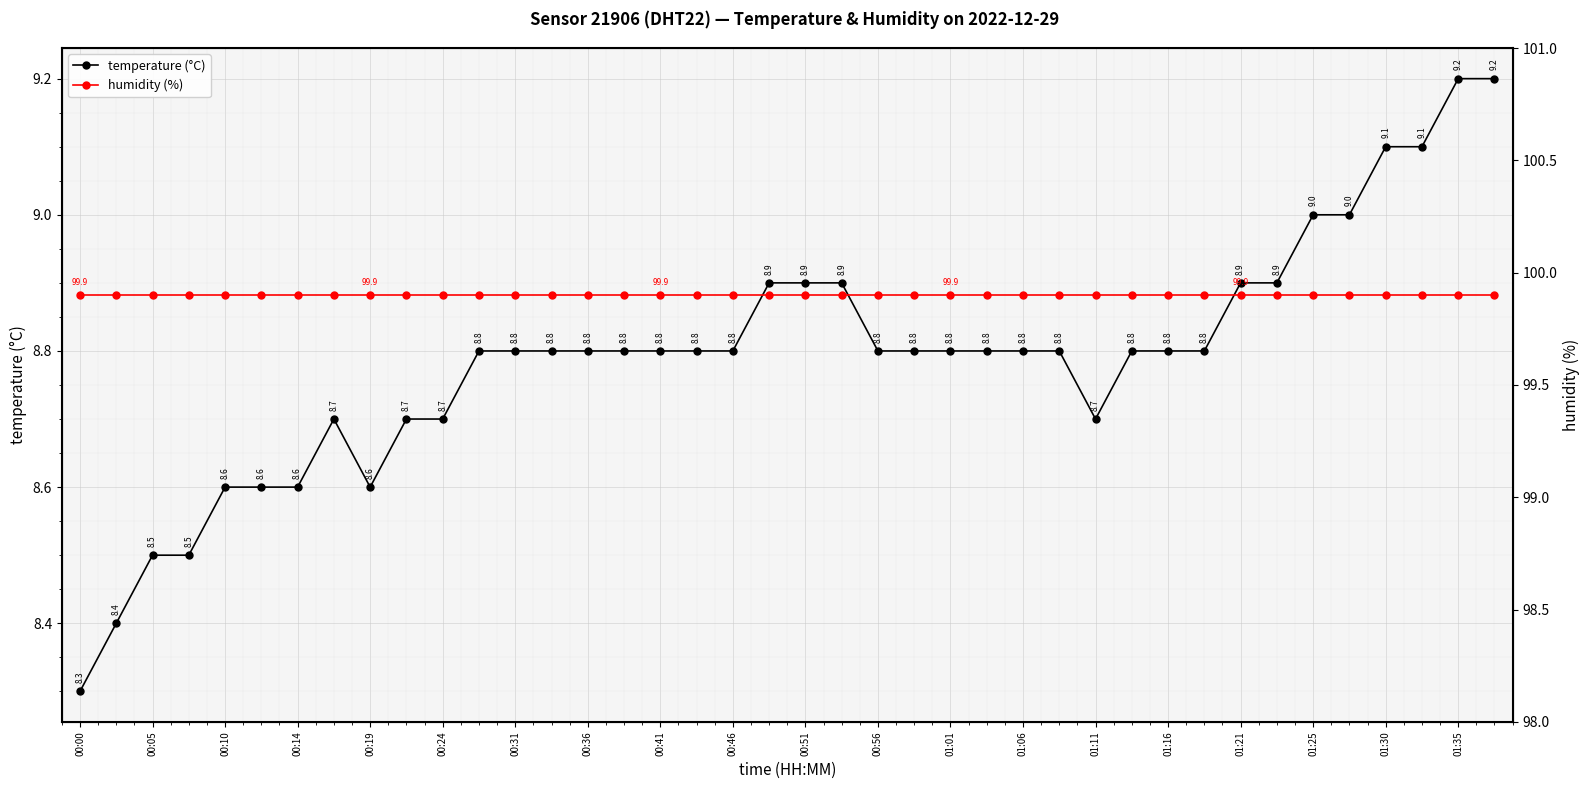

True or false: temperature (°C) has a value of 8.9 at 01:21.

True